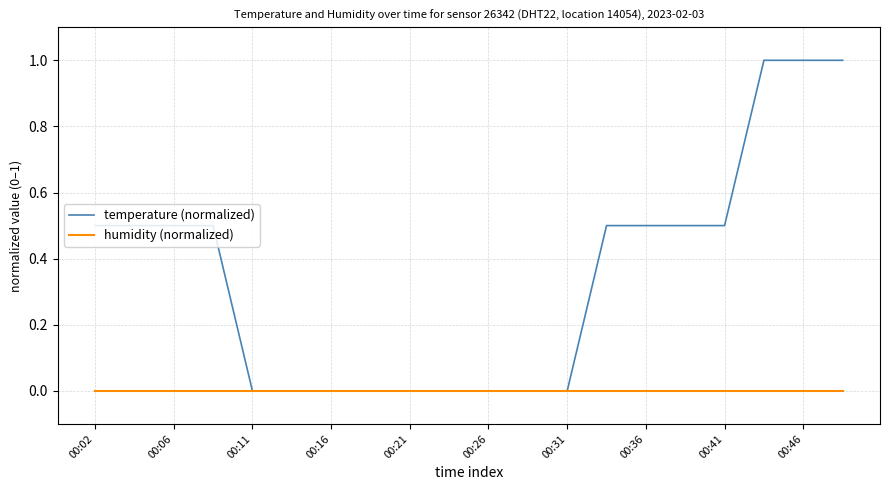

Which series has the largest range (max minus min)?

temperature (normalized)